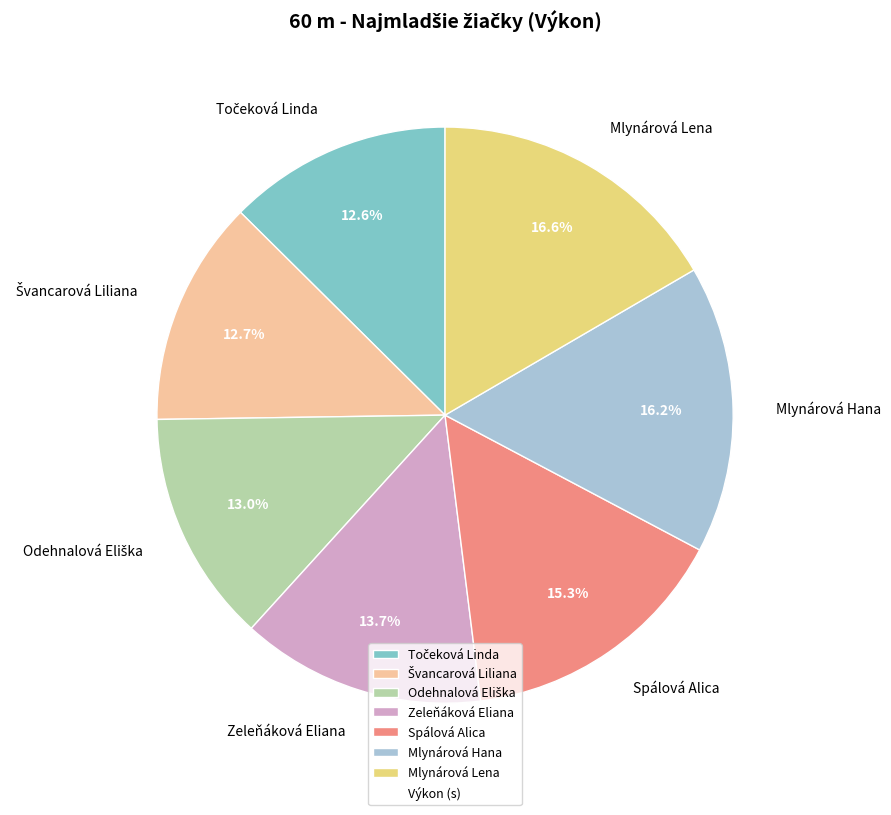

Between Spálová Alica and Mlynárová Hana, which is larger?

Mlynárová Hana